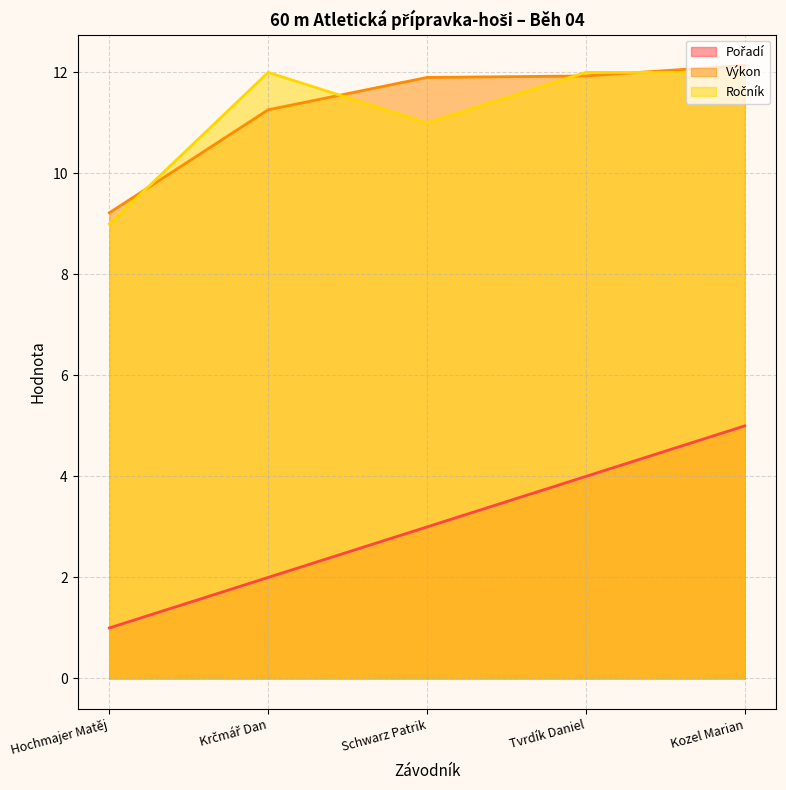

What is the label of the 2nd point from the left?

Krčmář Dan